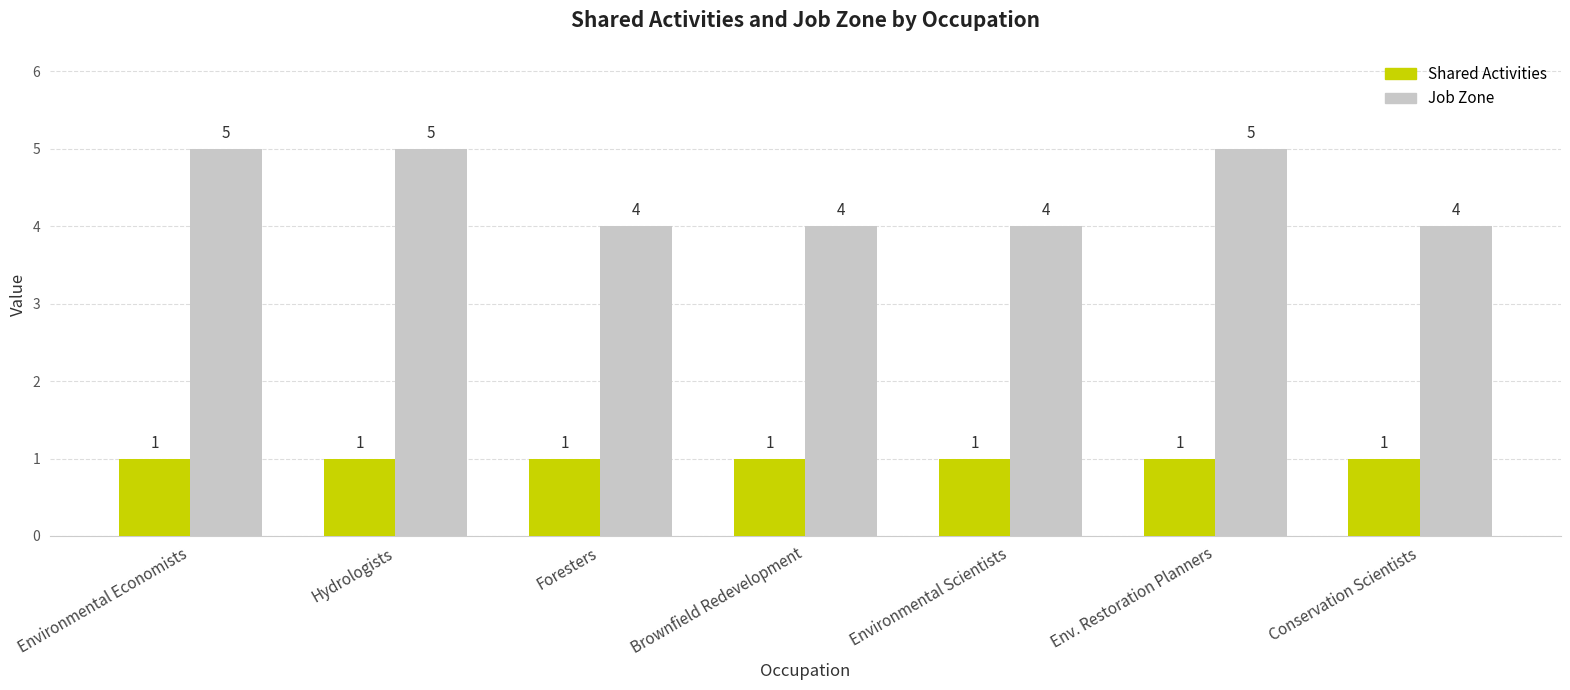

List the series in order of their peak value, highest first.

Job Zone, Shared Activities